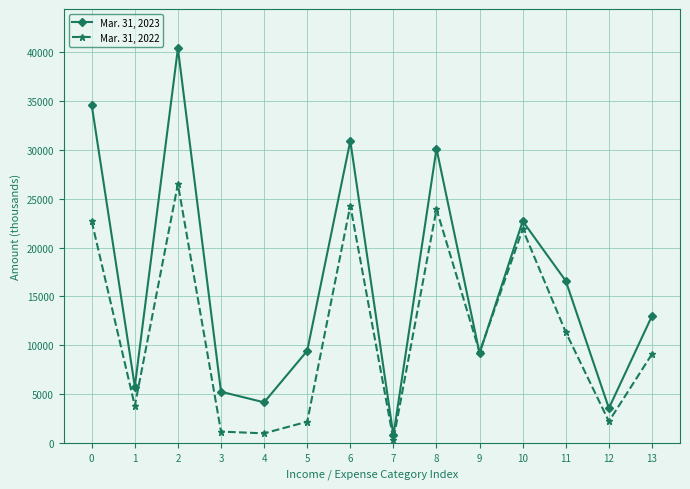

At 2, list the series in order from largest to smallest.

Mar. 31, 2023, Mar. 31, 2022